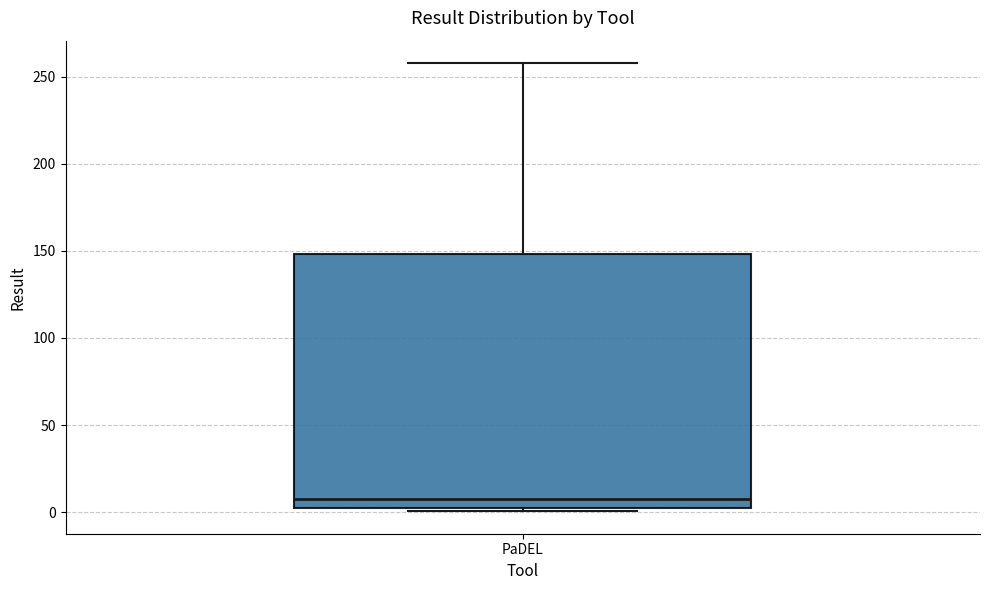

Where is the lower edge of the box for PaDEL on the y-axis? The values are not printed on the chart, so give them approximately, as read against the axis.

5